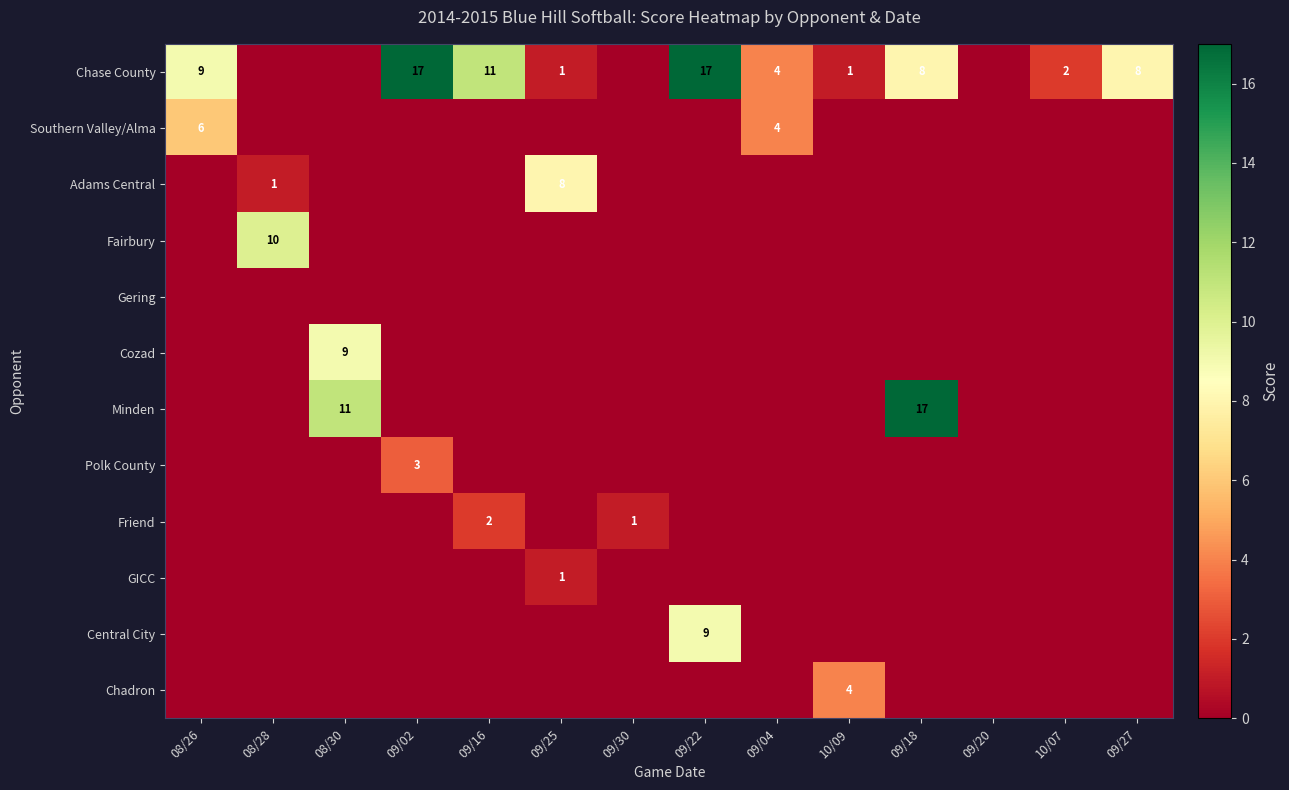

True or false: Fairbury has a value of -4 at 09/04.

False